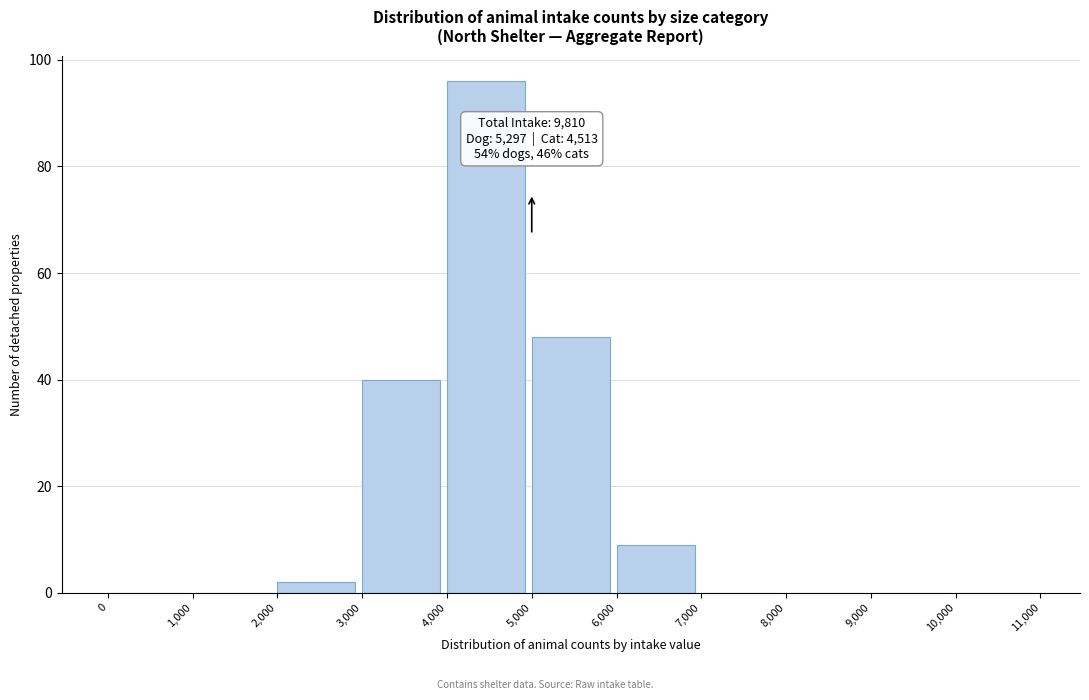

Over which range of the x-axis is the bar tallest?

4,000 to 5,000